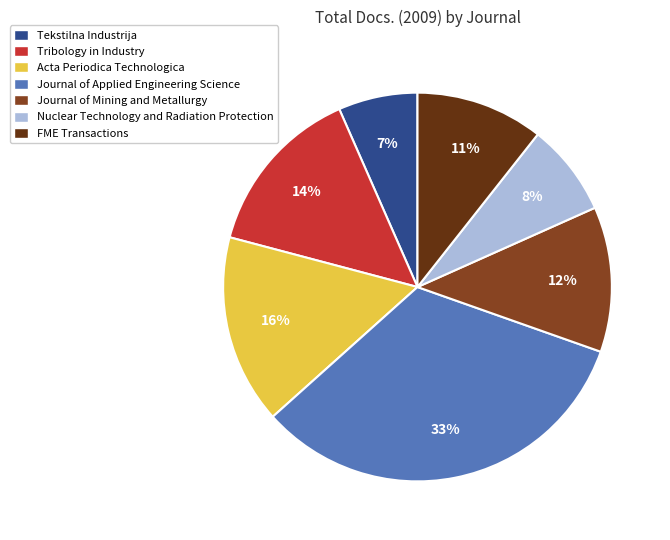

Which slice is the largest?

Journal of Applied Engineering Science